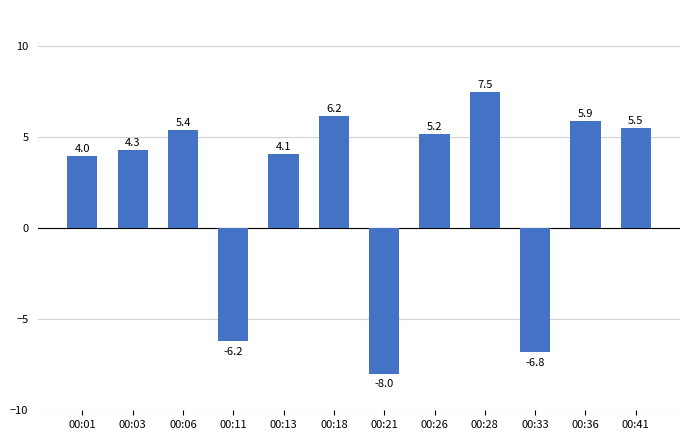

Rank the categories by value from lowest to highest.

00:21, 00:33, 00:11, 00:01, 00:13, 00:03, 00:26, 00:06, 00:41, 00:36, 00:18, 00:28